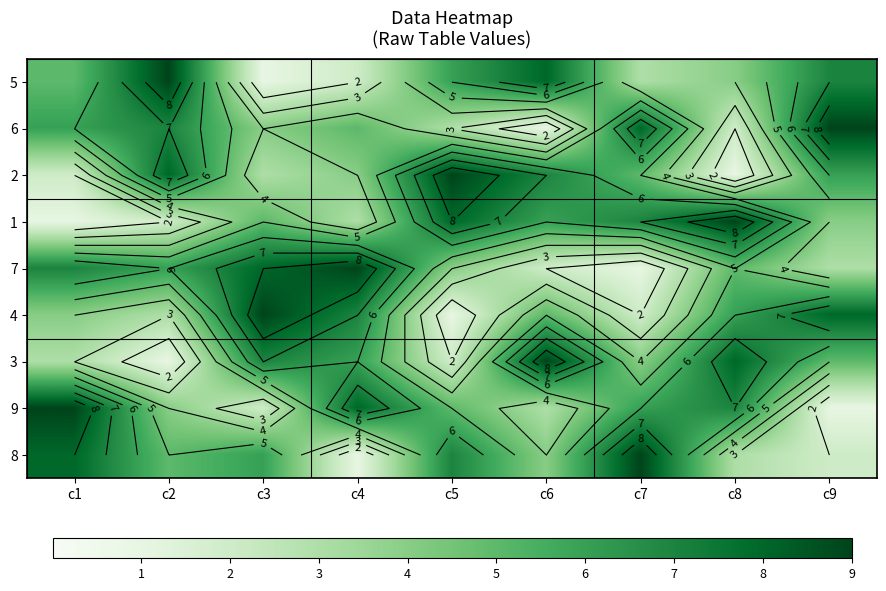

Rank the series at c6 from lowest to highest value.

6, 7, 9, 8, 4, 1, 2, 5, 3